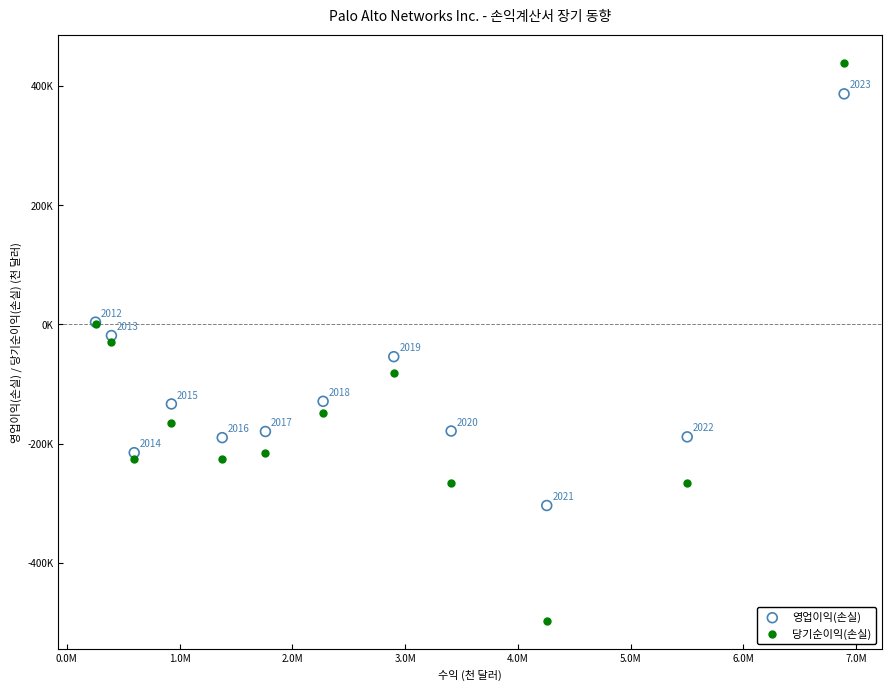

What are all the series names shown in the legend?

영업이익(손실), 당기순이익(손실)